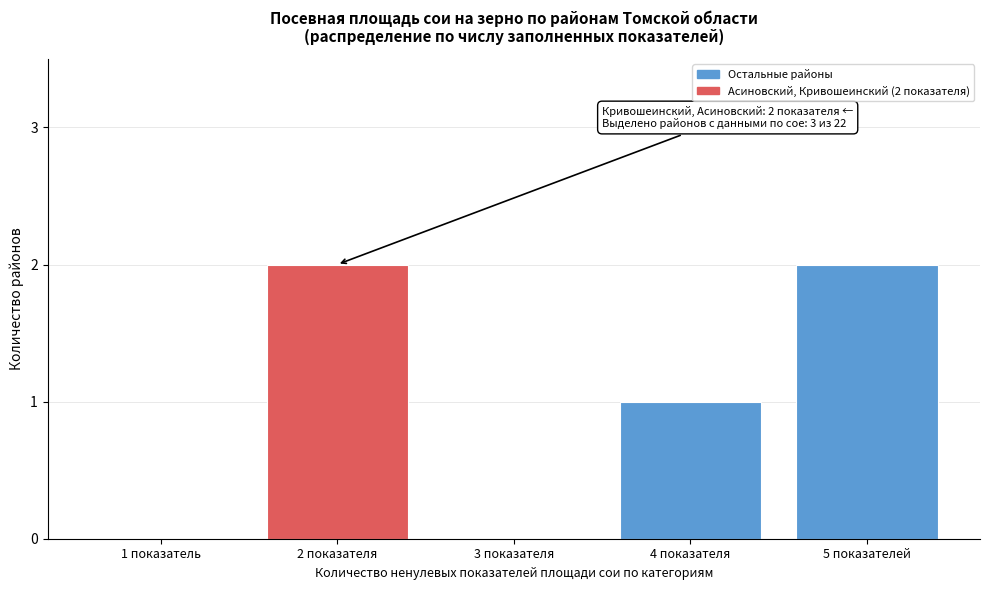

Reading left to right, transcribe all the data shown in this chart.

1 показатель=0	2 показателя=2	3 показателя=0	4 показателя=1	5 показателей=2